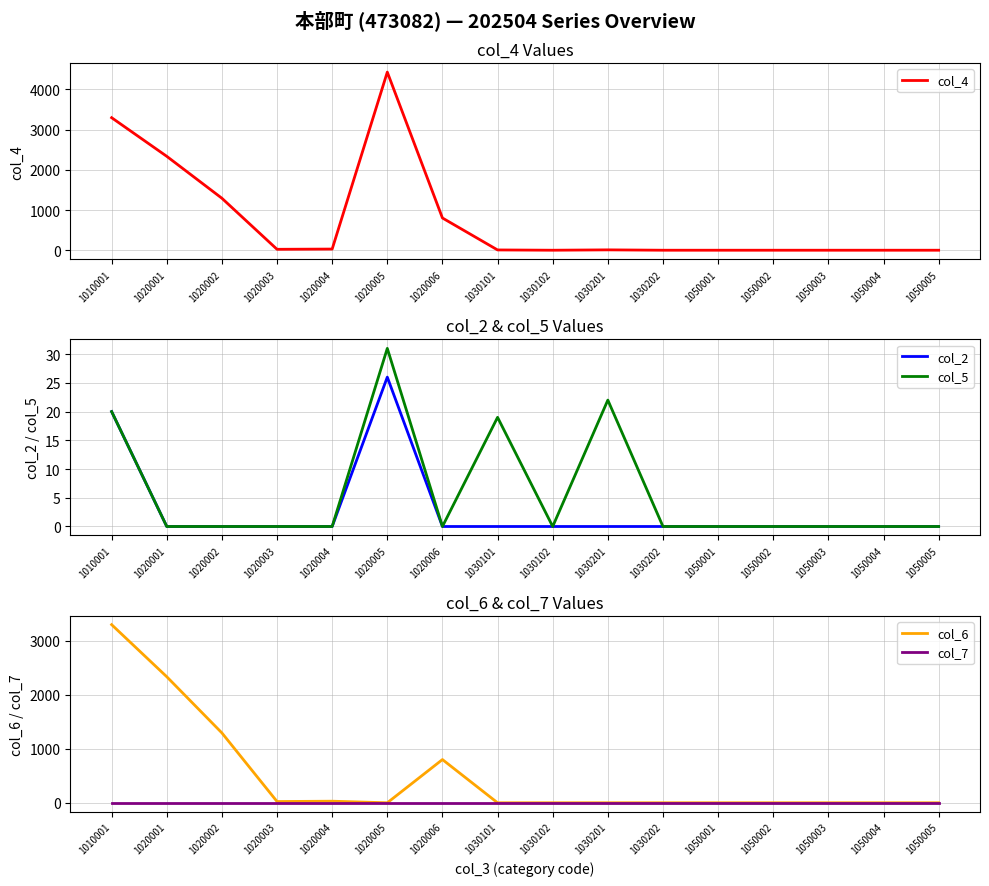

Between 1020006 and 1050004, which is larger?

1020006